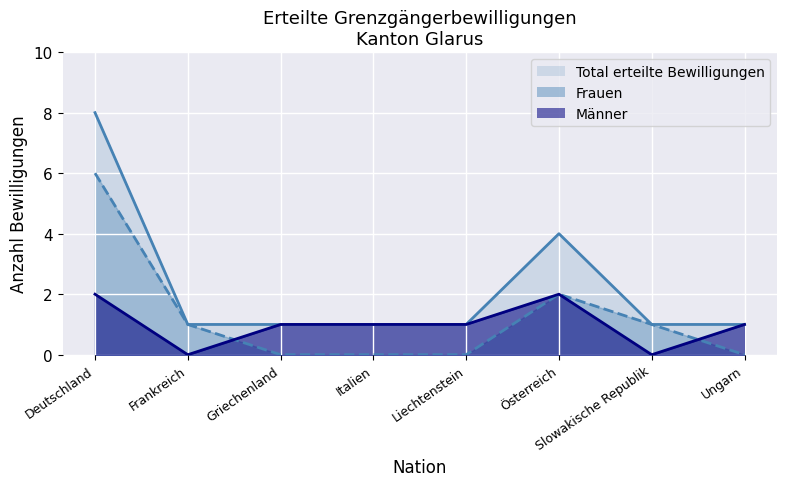

What is the total value across all series at Österreich?

8